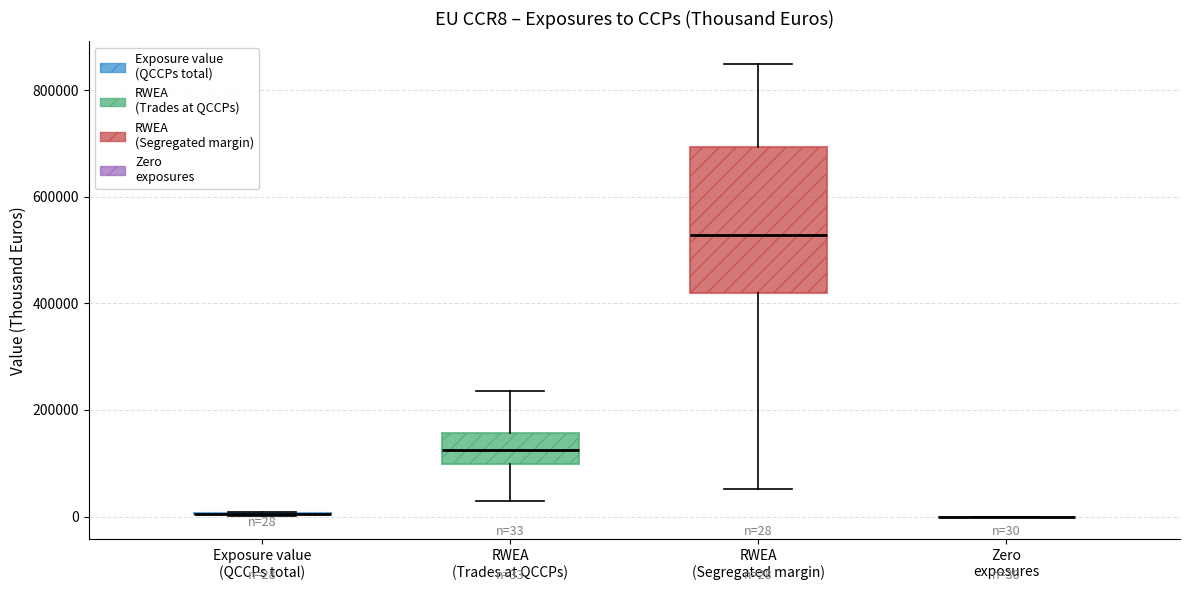

Which box is the tallest, from its lower edge to its upper edge?

RWEA (Segregated margin)